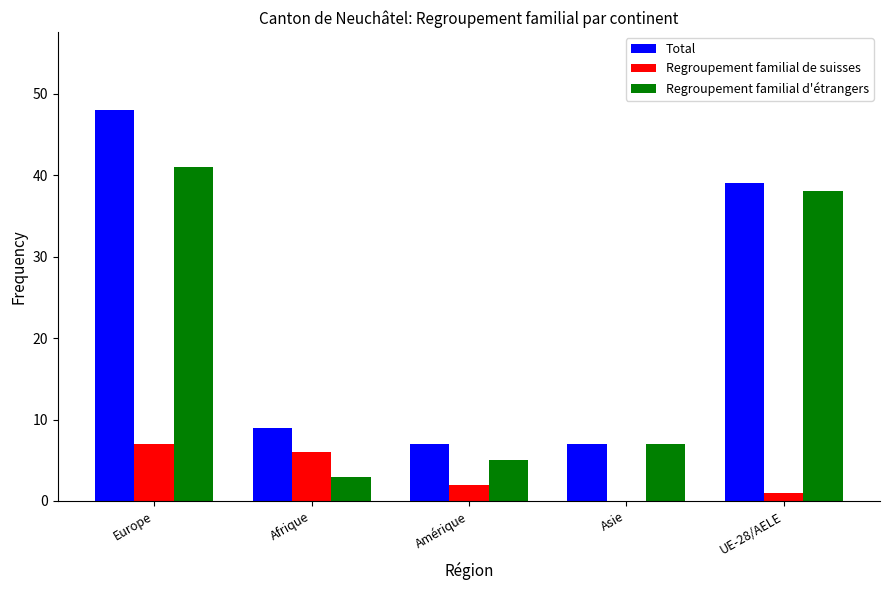

Which category has the highest value across all series?

Europe